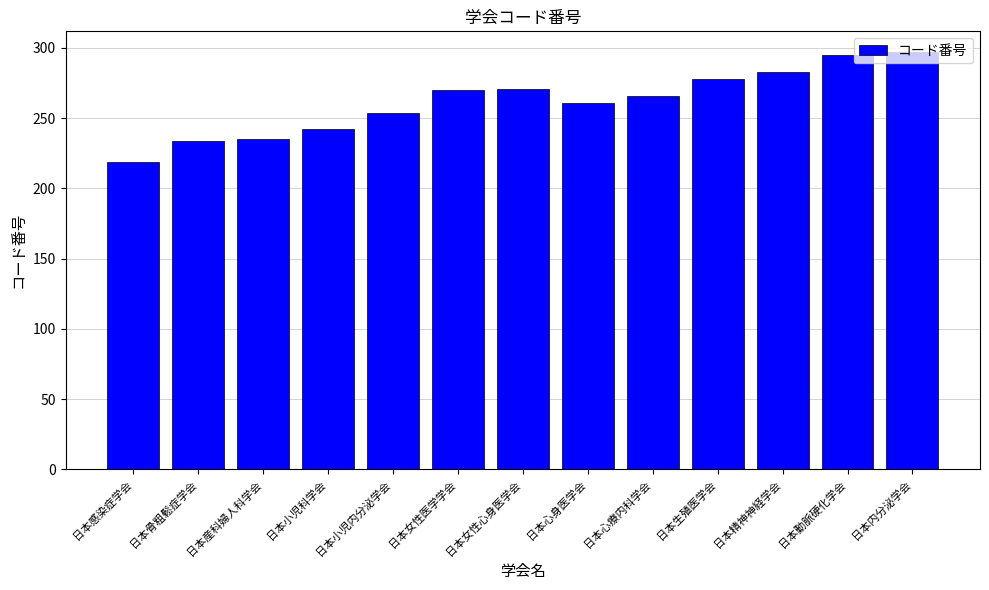

What is the sum of all values?

3405